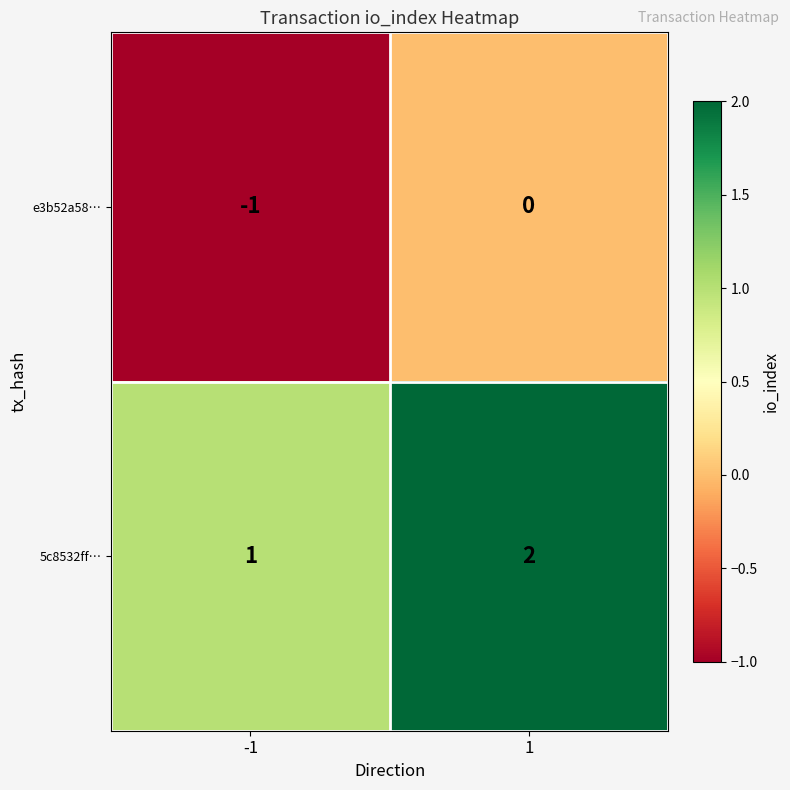

Which series has the largest total across all categories?

5c8532ff…